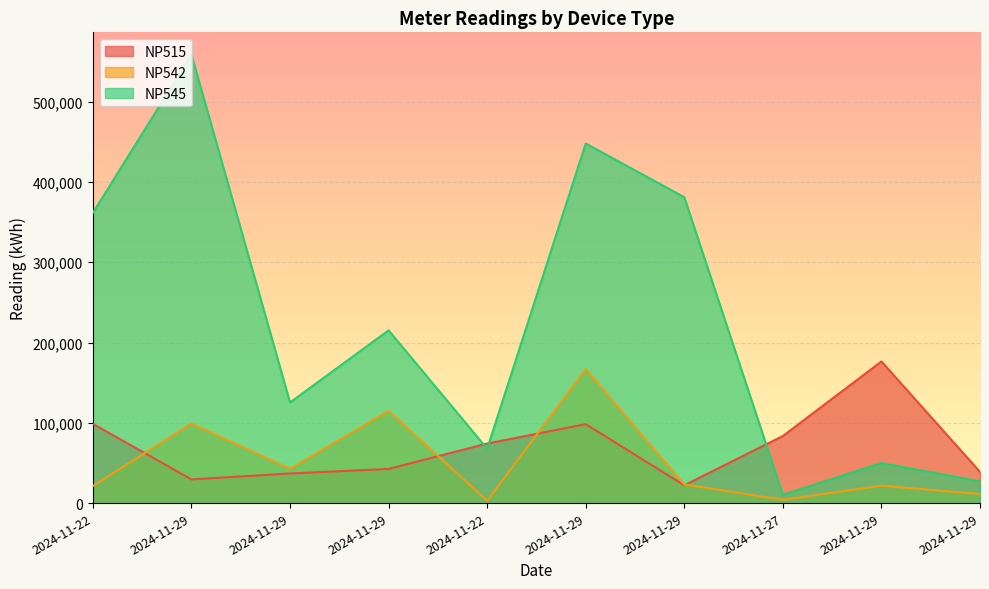

True or false: NP545 and NP542 intersect in this chart.

False